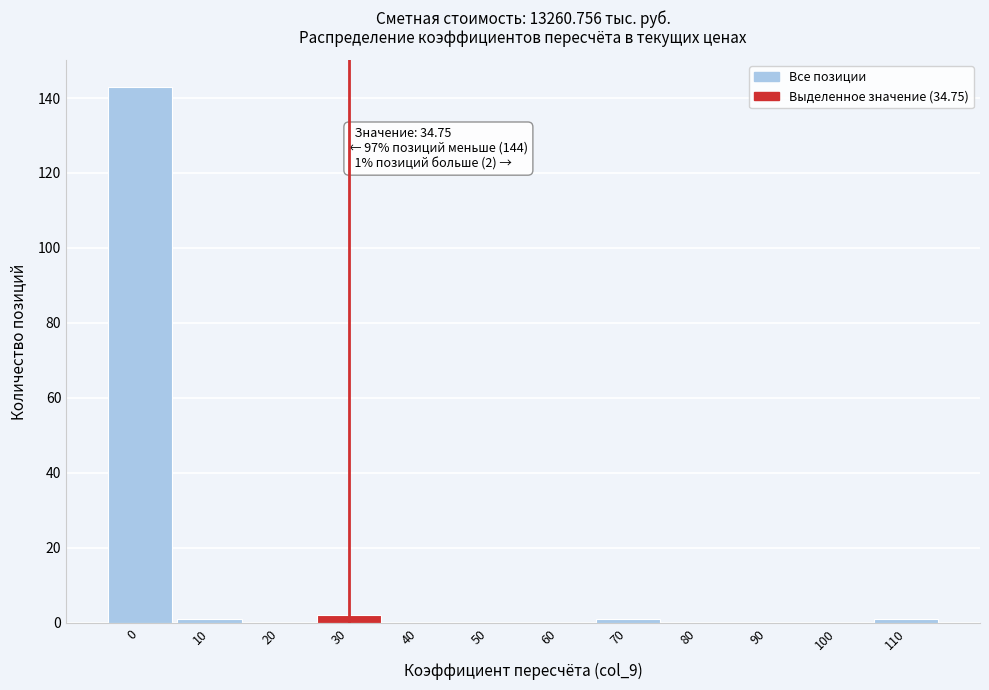

Reading left to right, list all the values displayed in this chart.

0=143	10=1	20=0	30=2	40=0	50=0	60=0	70=1	80=0	90=0	100=0	110=1